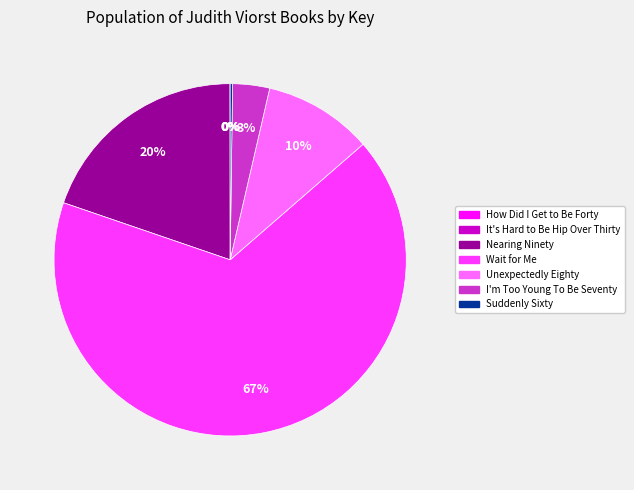

To the nearest percent, what is the difference between the largest and smallest slice percentages?

67%